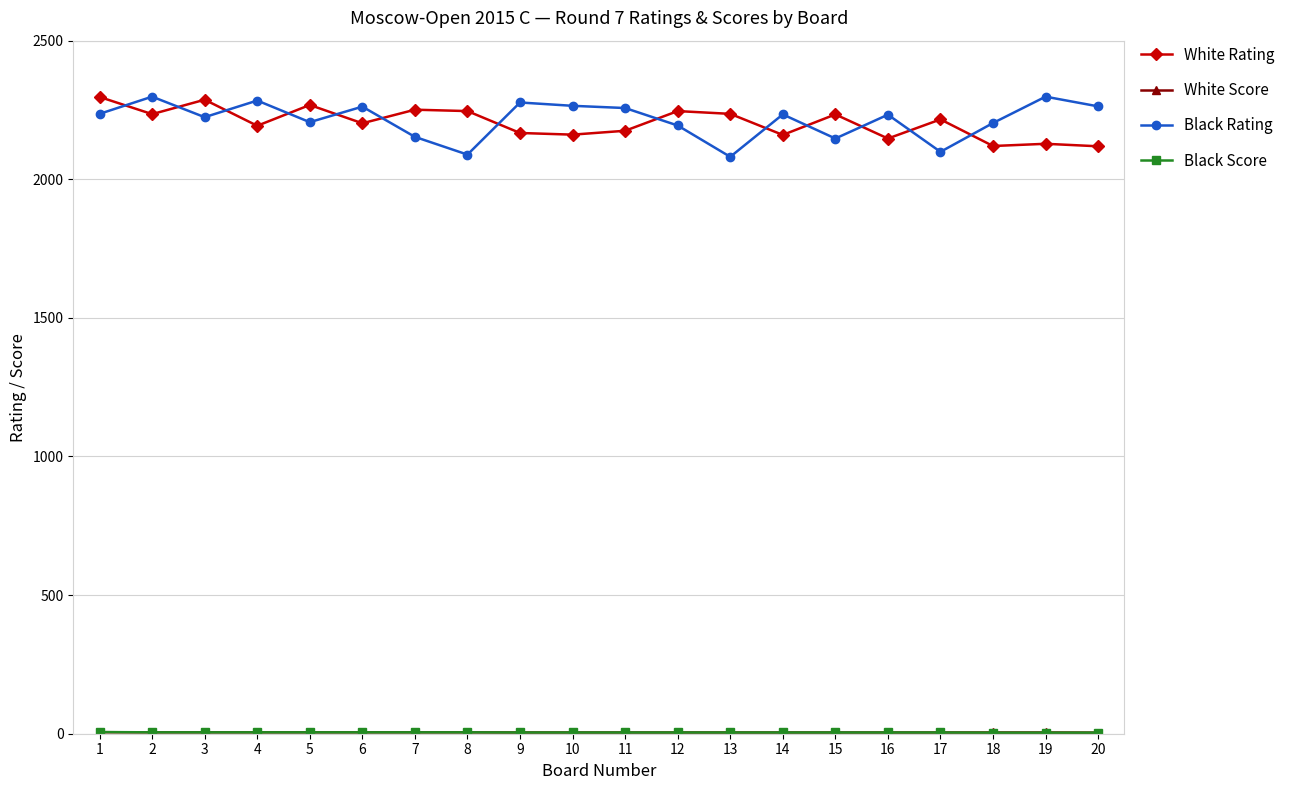

Is the value of White Rating at 20 greater than the value of Black Rating at 10?

No